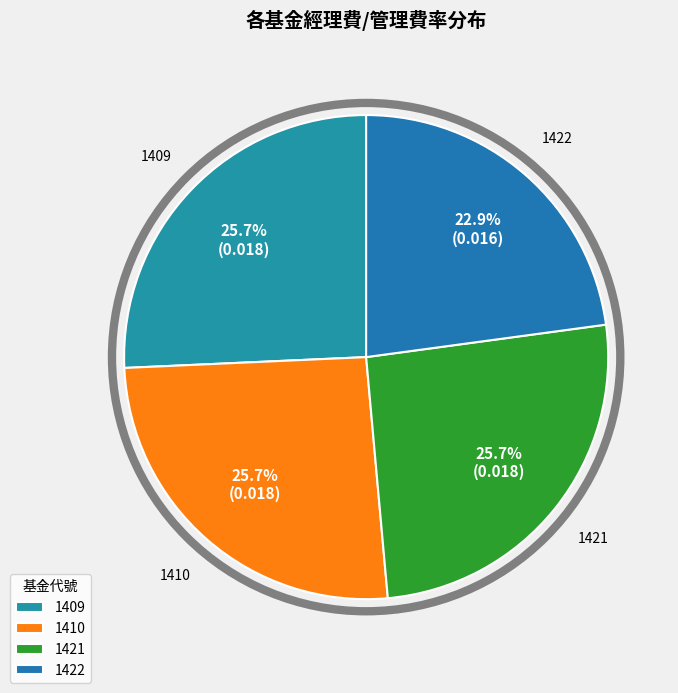

To the nearest percent, what is the combined percentage of 1409 and 1422?

49%